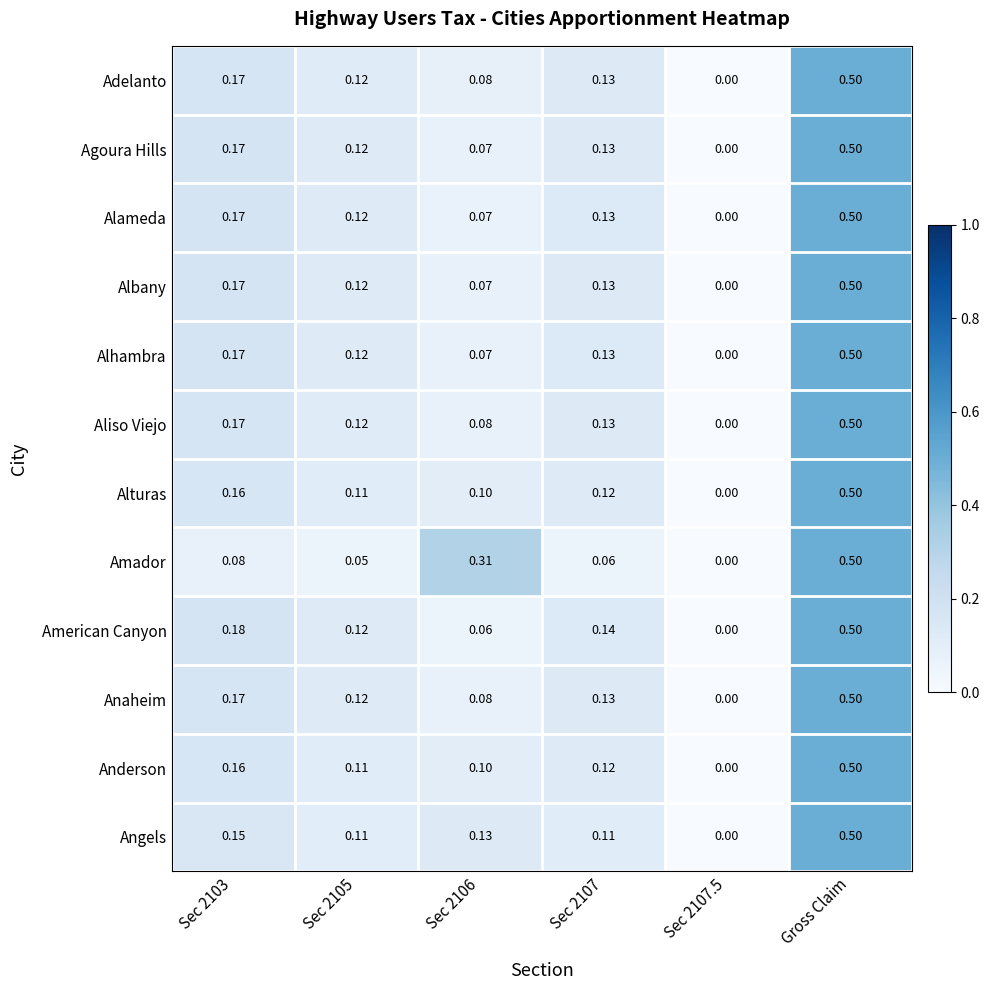

Between Sec 2103 and Sec 2106, which series saw the biggest shift?

Amador